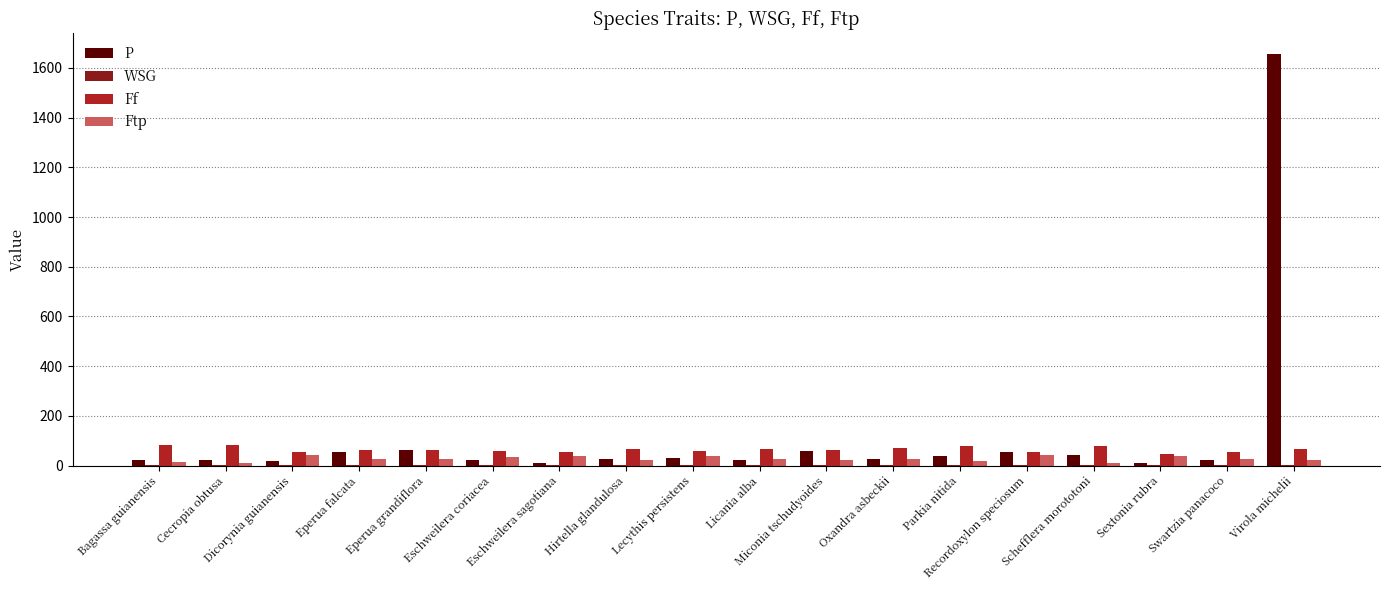

What is the maximum value shown in the chart?

1655.9